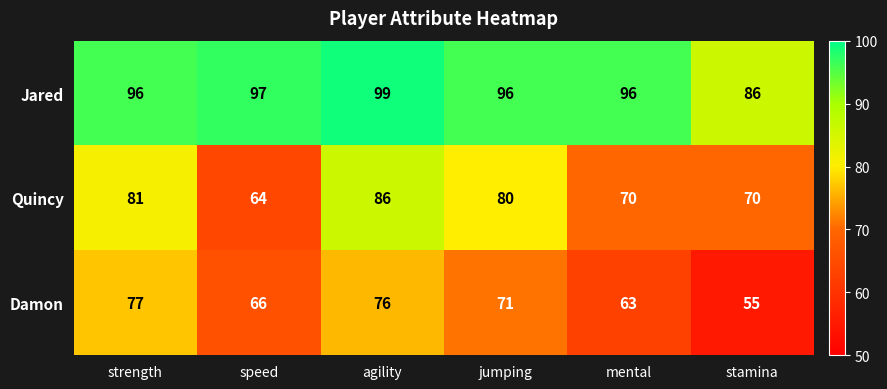

Rank the series at jumping from highest to lowest value.

Jared, Quincy, Damon